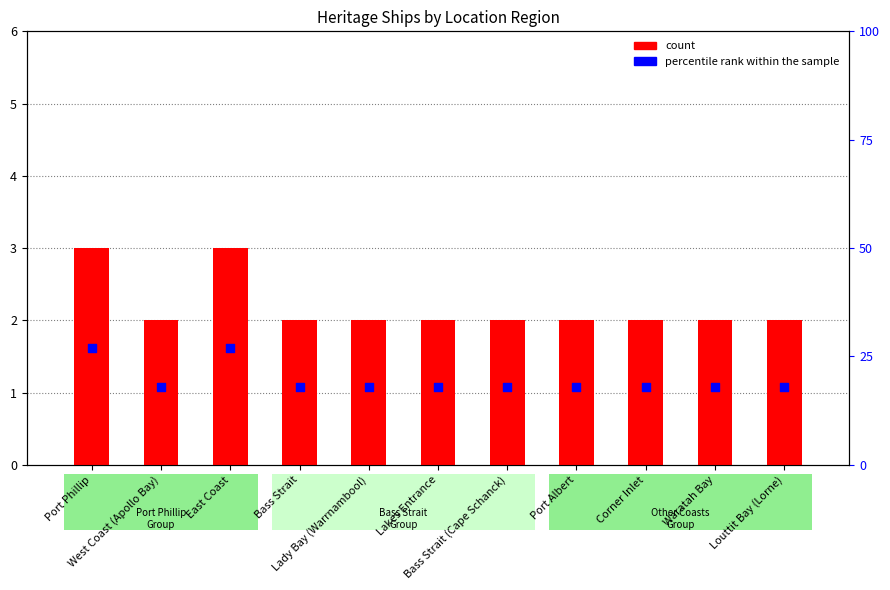

Which series contains the highest Y value?

percentile rank within the sample